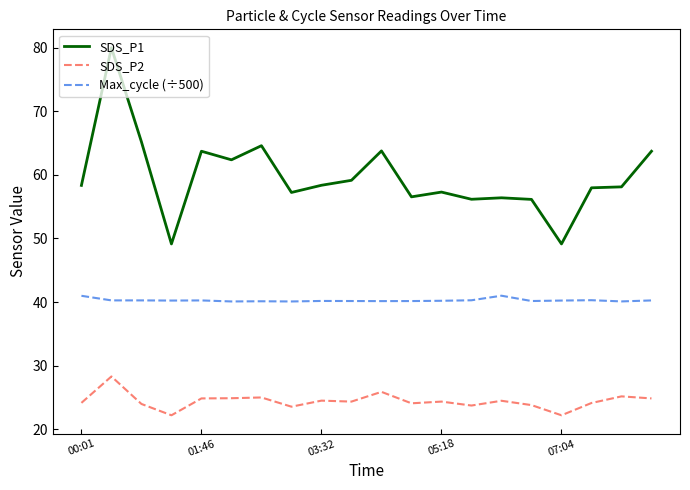

Rank the series by their maximum value, from highest to lowest.

SDS_P1, Max_cycle (÷500), SDS_P2